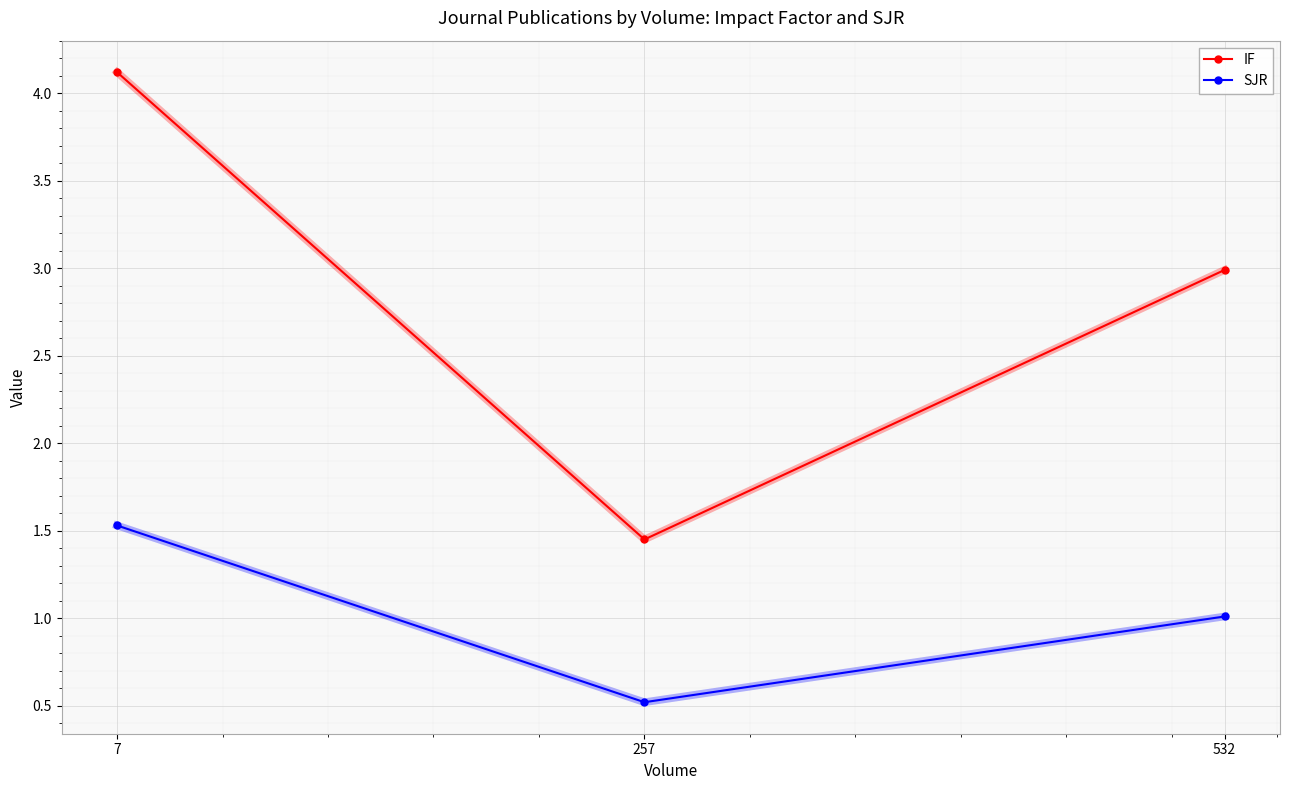

Which series has the largest range (max minus min)?

IF